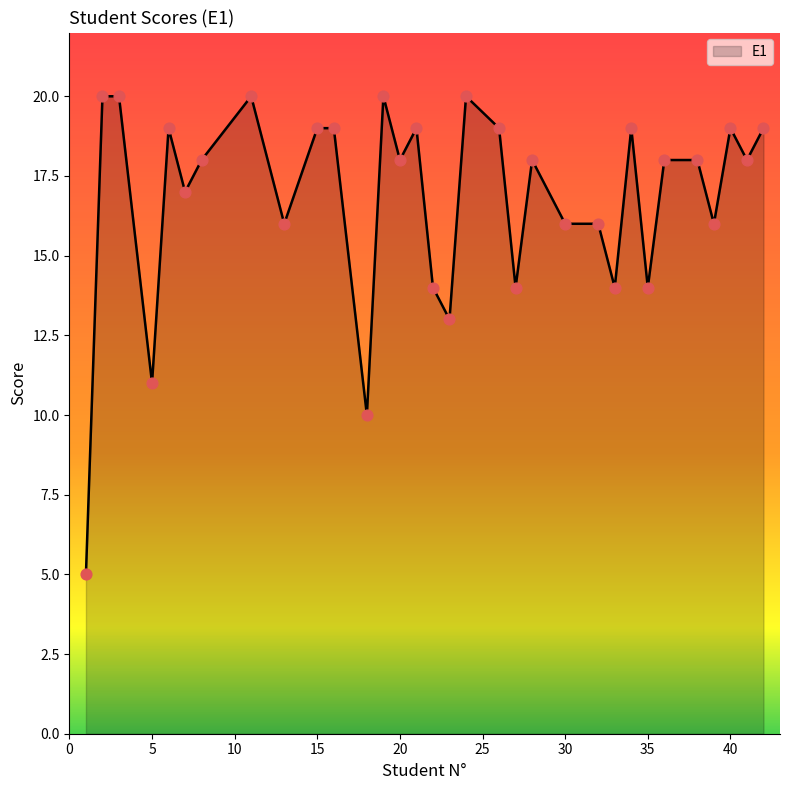

What is the greatest value displayed?

20